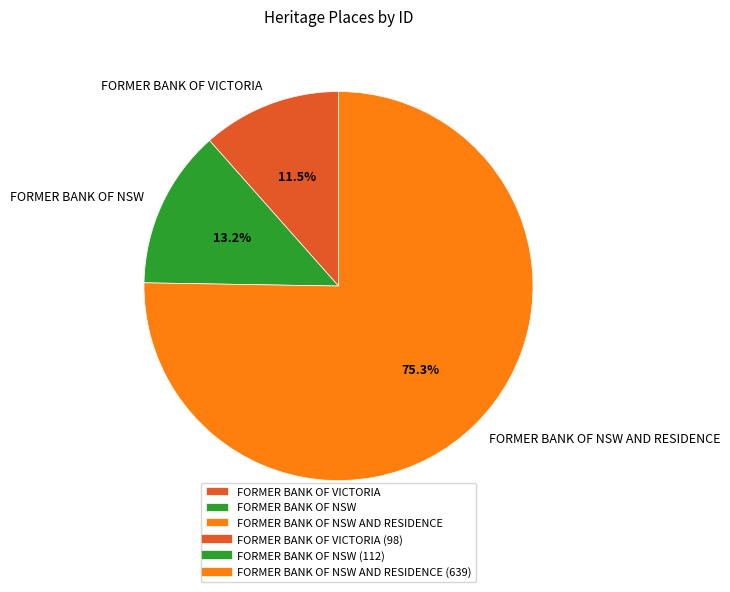

What is the largest slice in the pie chart?

FORMER BANK OF NSW AND RESIDENCE